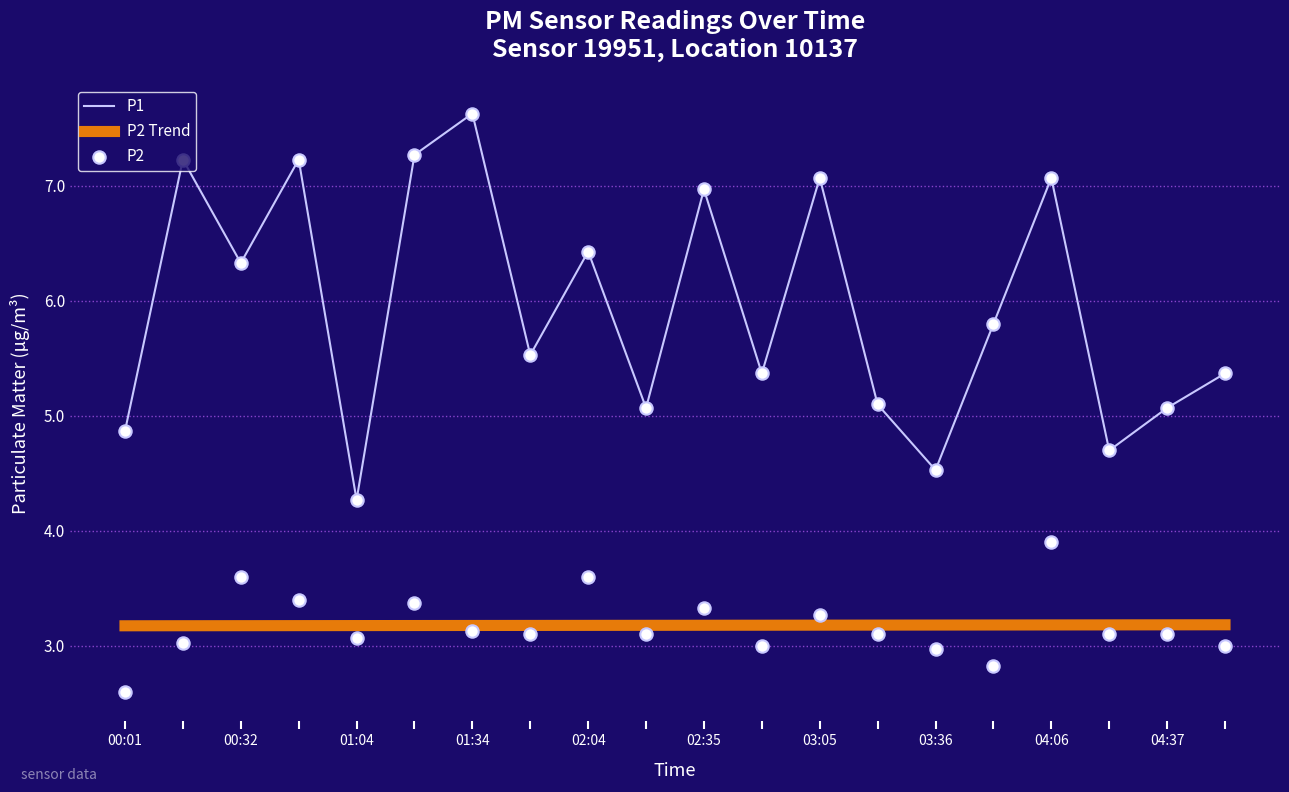

True or false: P2 Trend has a value of 3.2 at 00:01.

True